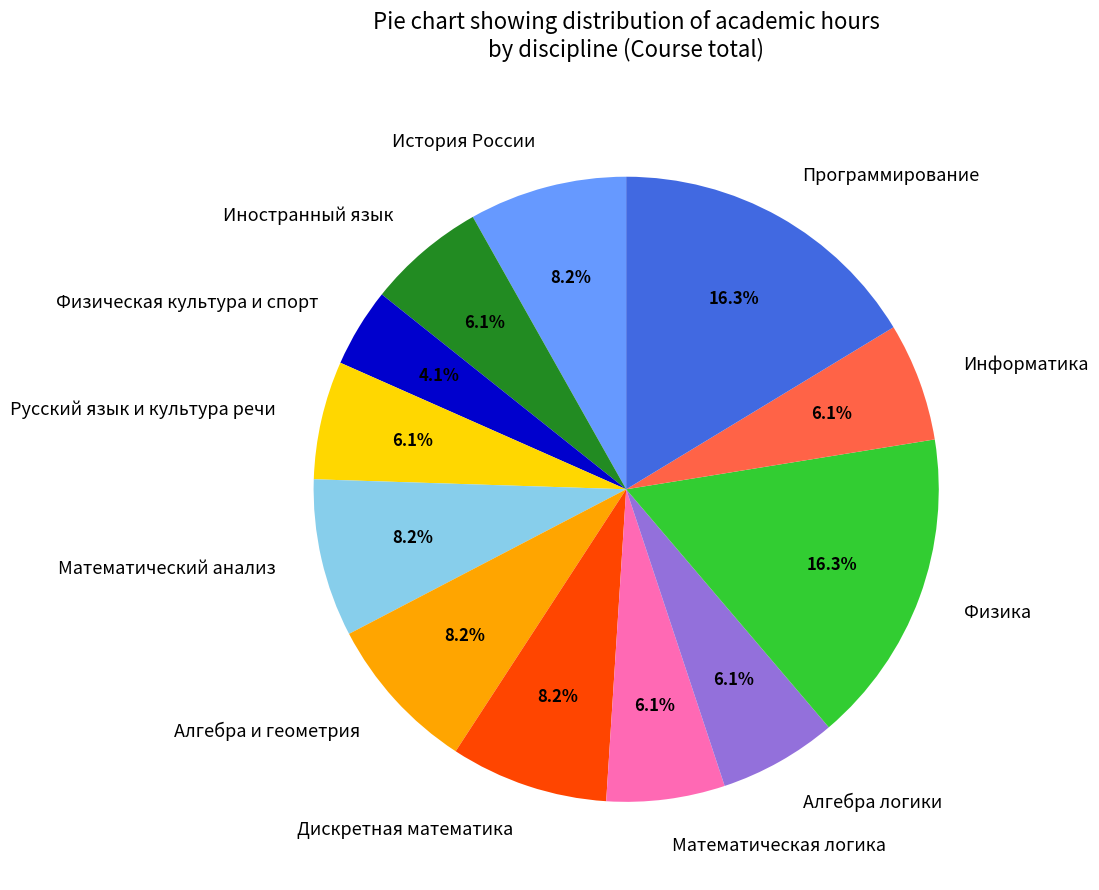

What percentage is the Программирование slice, to the nearest percent?

16%